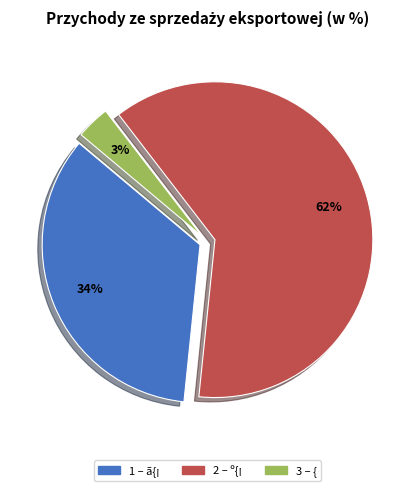

Is there any slice that represents more than half of the pie?

Yes